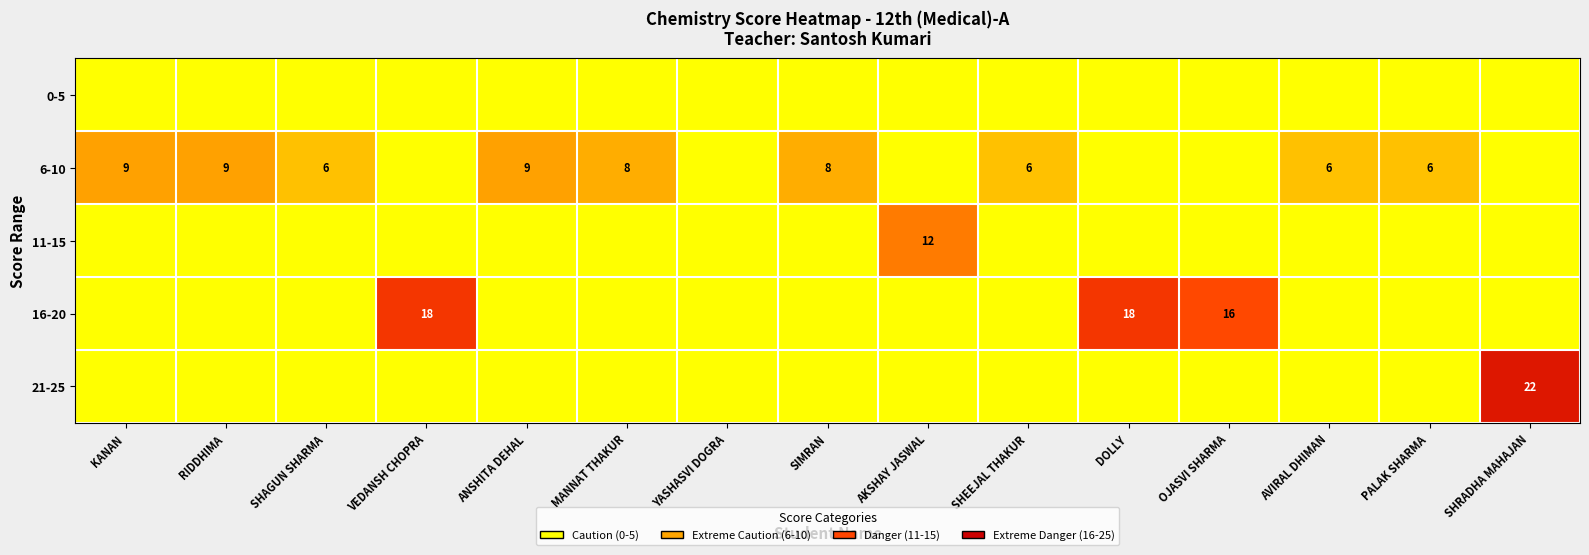

What is the spread (max minus min) of values at SIMRAN?

8